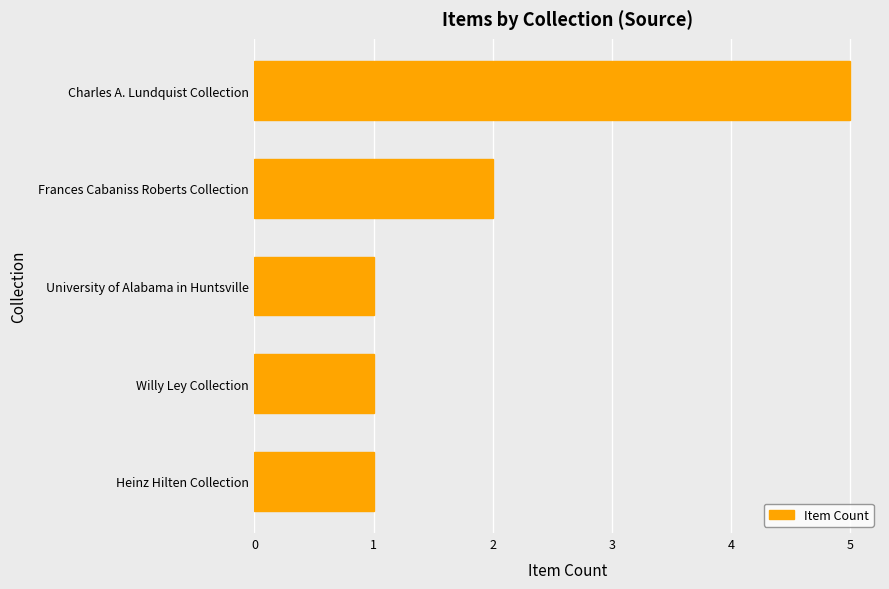

What is the difference between the maximum and minimum values?

4